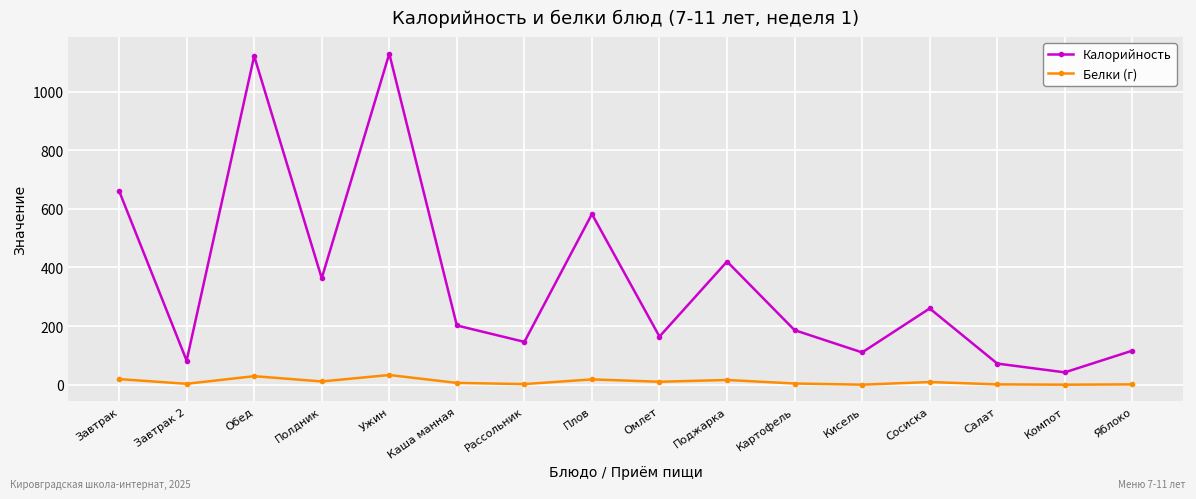

True or false: Калорийность has a value of 248 at Полдник.

False